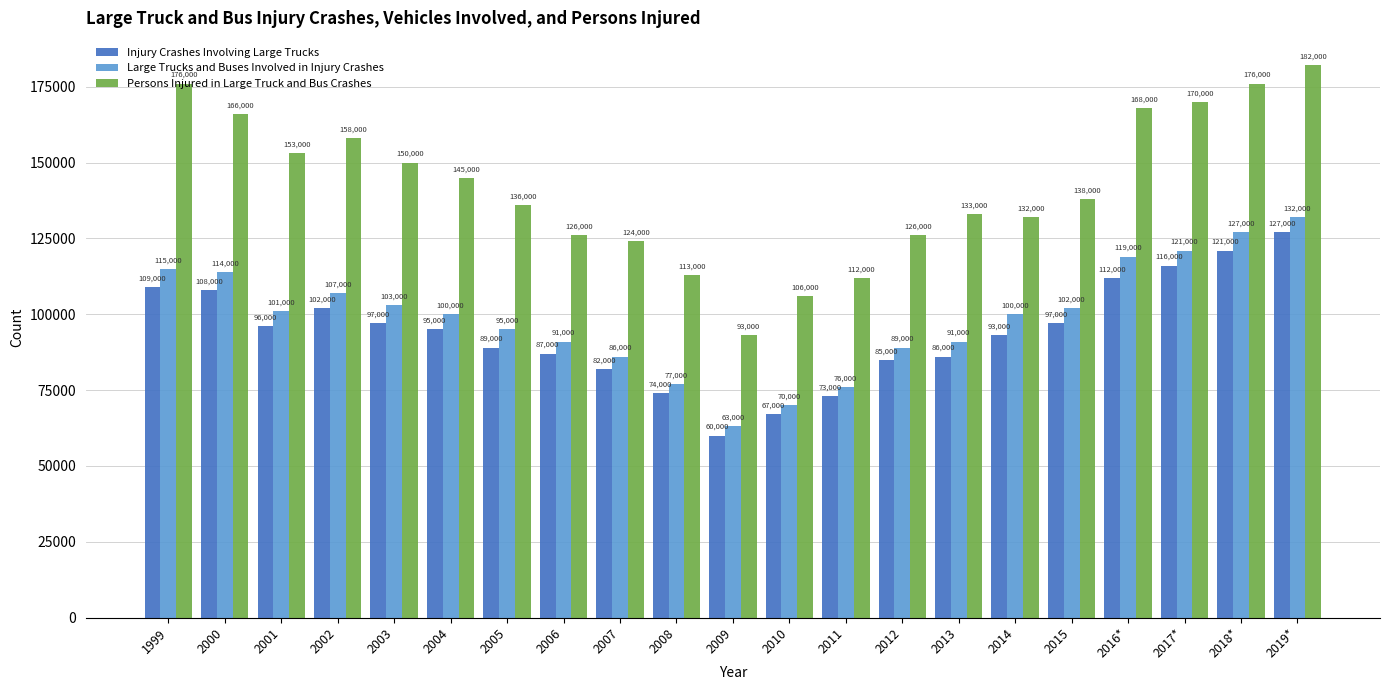

What is the value of the Large Trucks and Buses Involved in Injury Crashes bar at the 20th from the left?

127000